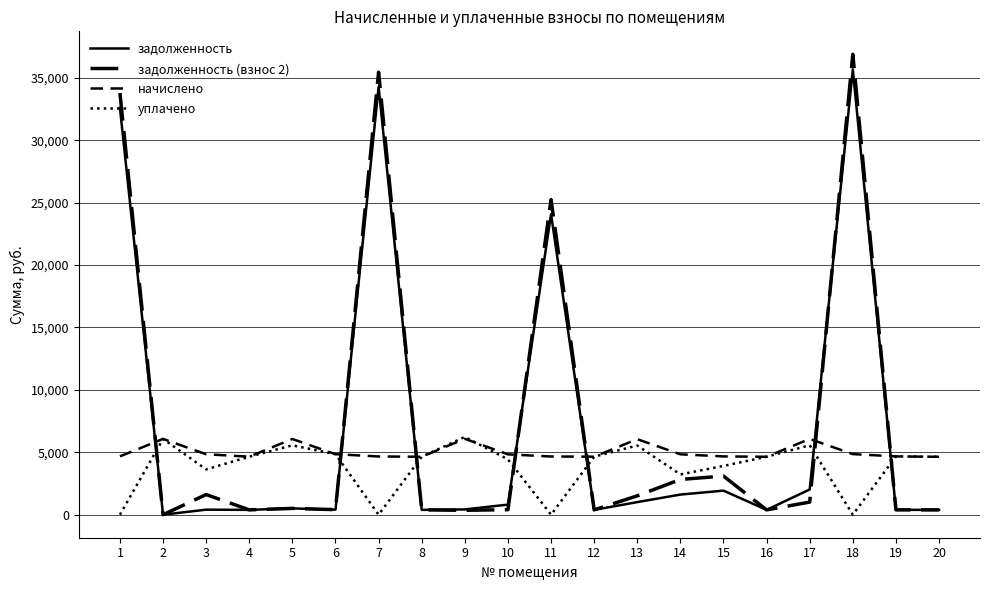

How many series are shown in this chart?

4